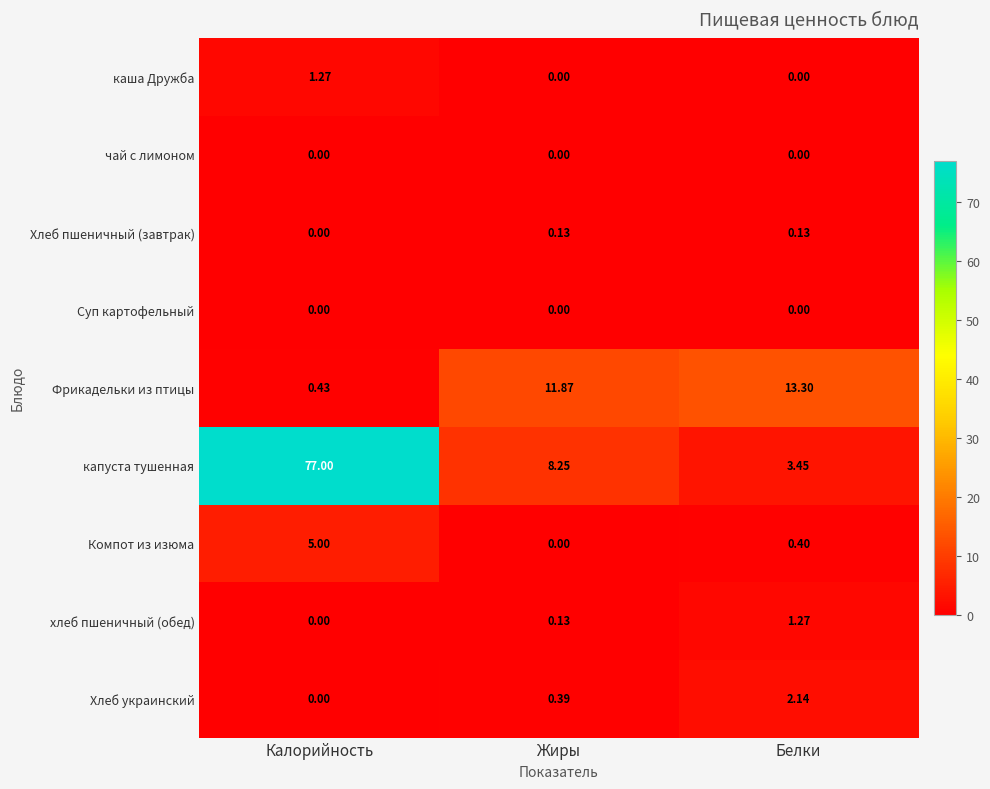

Which series has the largest total across all categories?

капуста тушенная